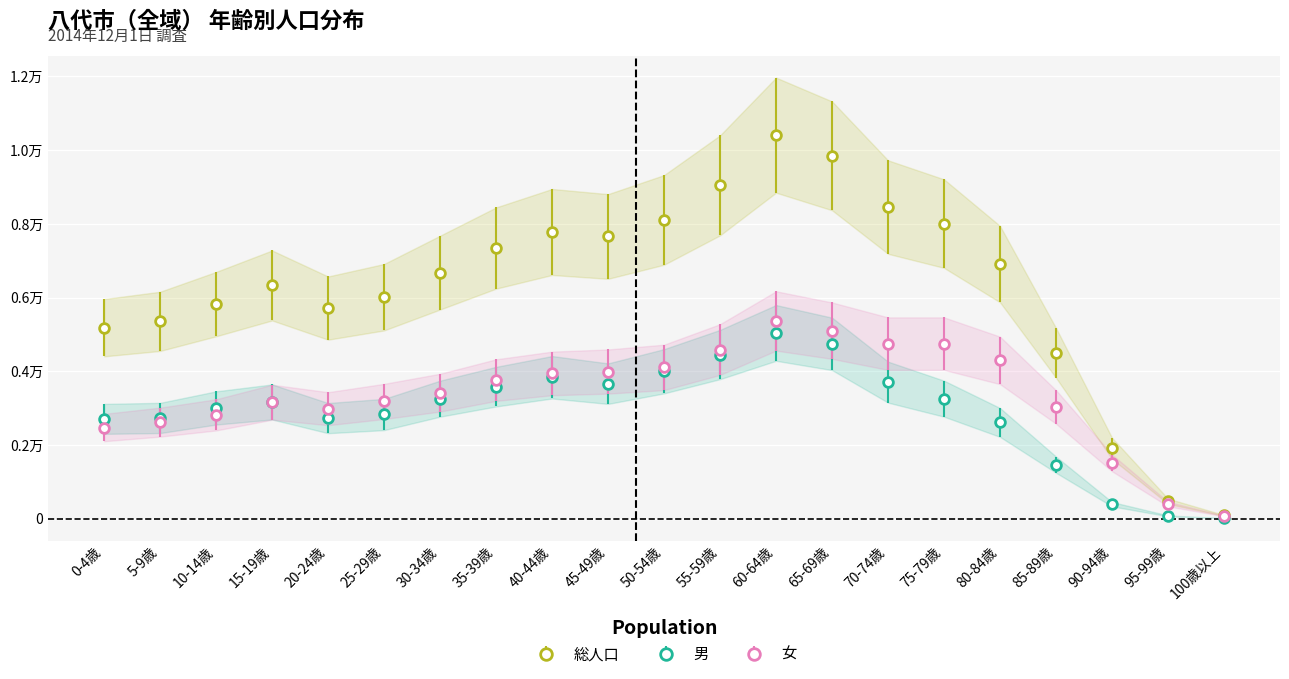

How many values in the 男 series are below 3168?

10